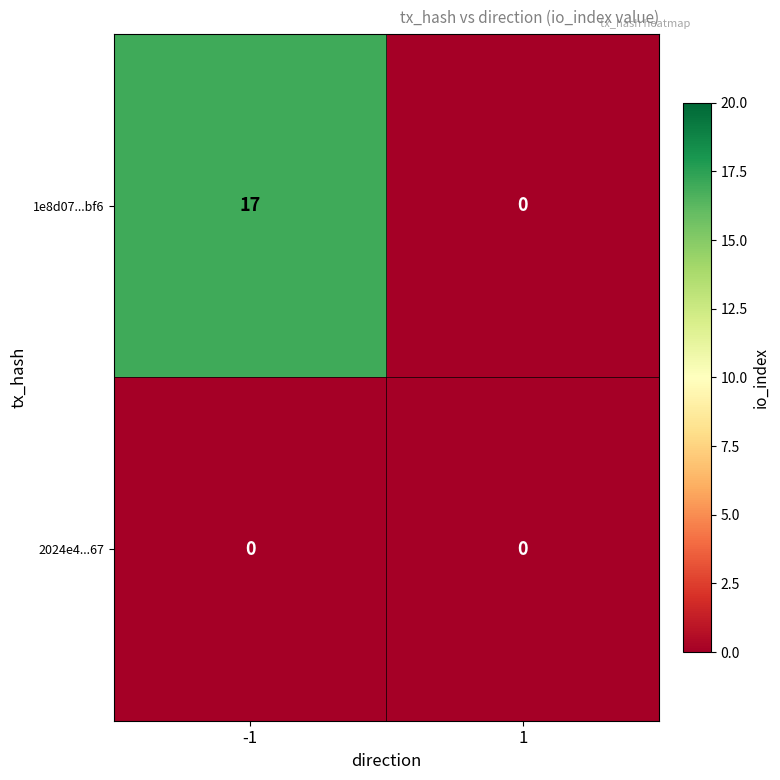

Reading left to right, list all the values displayed in this chart.

1e8d07...bf6: -1=17	1=0
2024e4...67: -1=0	1=0